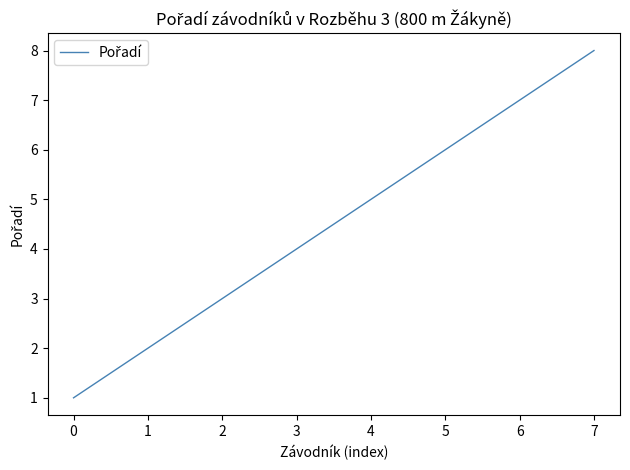

Which has a higher value, 2 or 6?

6